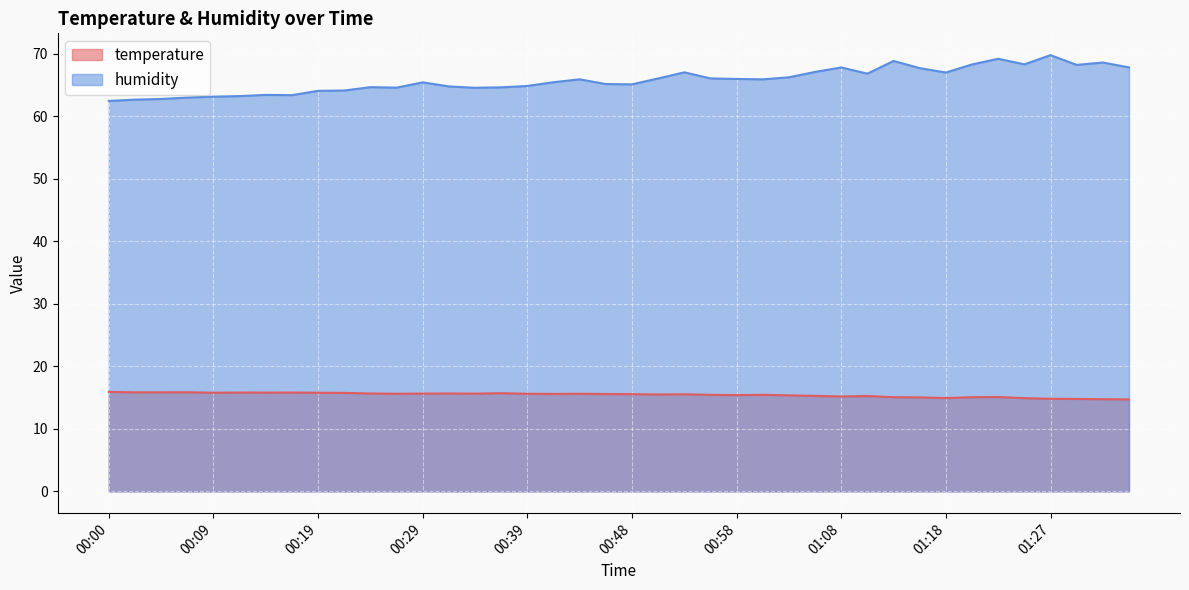

List the series in order of their overall mean, highest first.

humidity, temperature